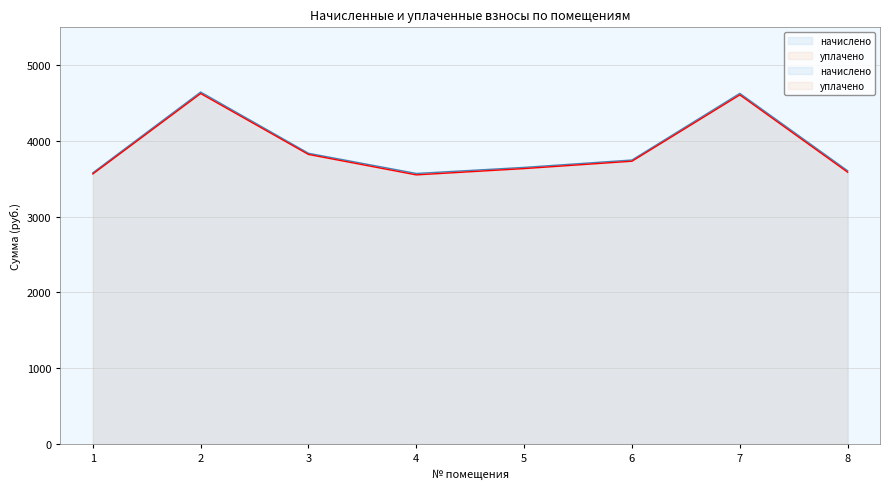

What are all the series names shown in the legend?

начислено, уплачено